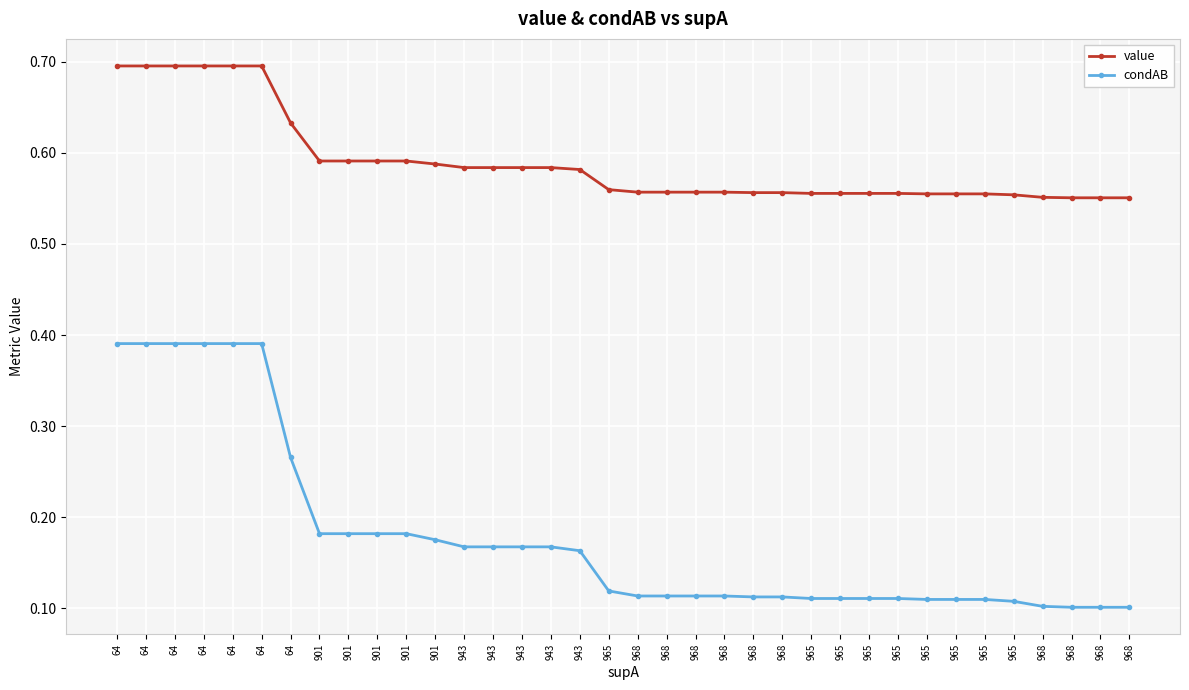

List the series in order of their peak value, lowest first.

condAB, value